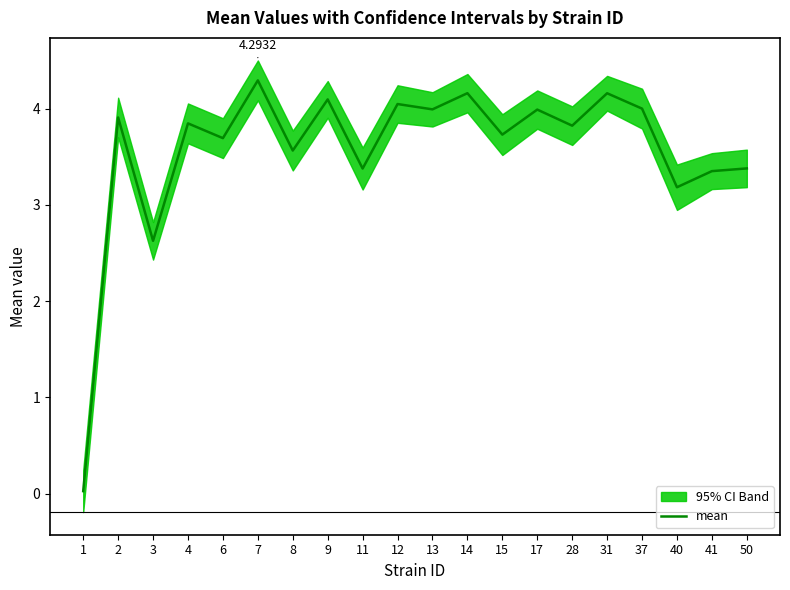

Approximately how many times larger is the value at 37 compared to 40?

1.3